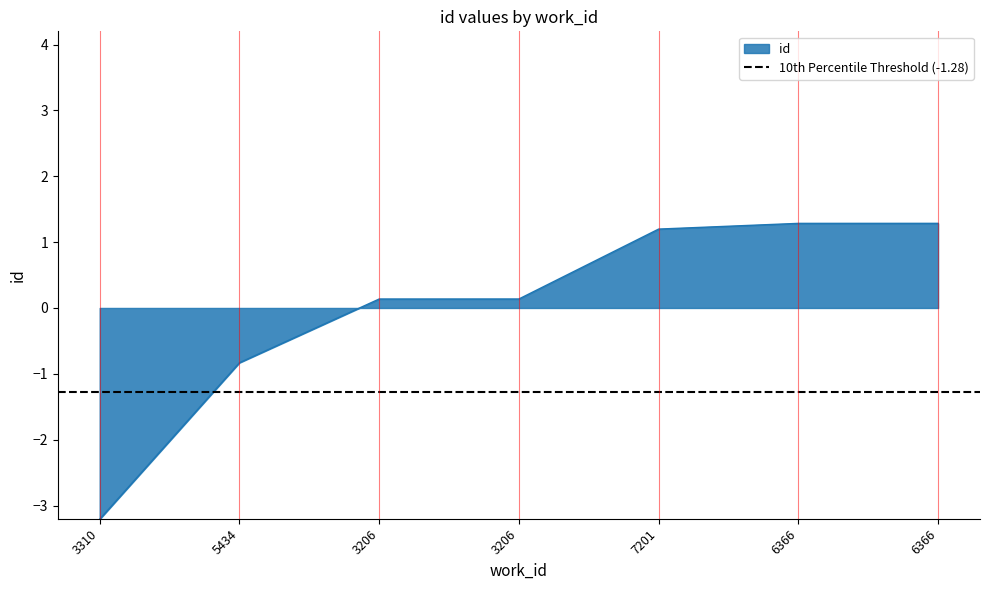

Rank the categories by value from highest to lowest.

6366, 6366, 7201, 3206, 3206, 5434, 3310